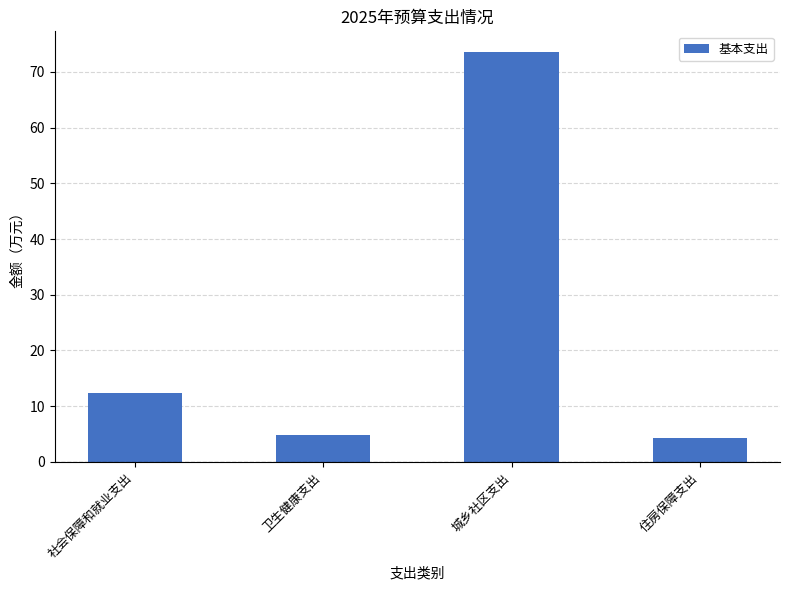

The value at 住房保障支出 is 1.8. True or false?

False